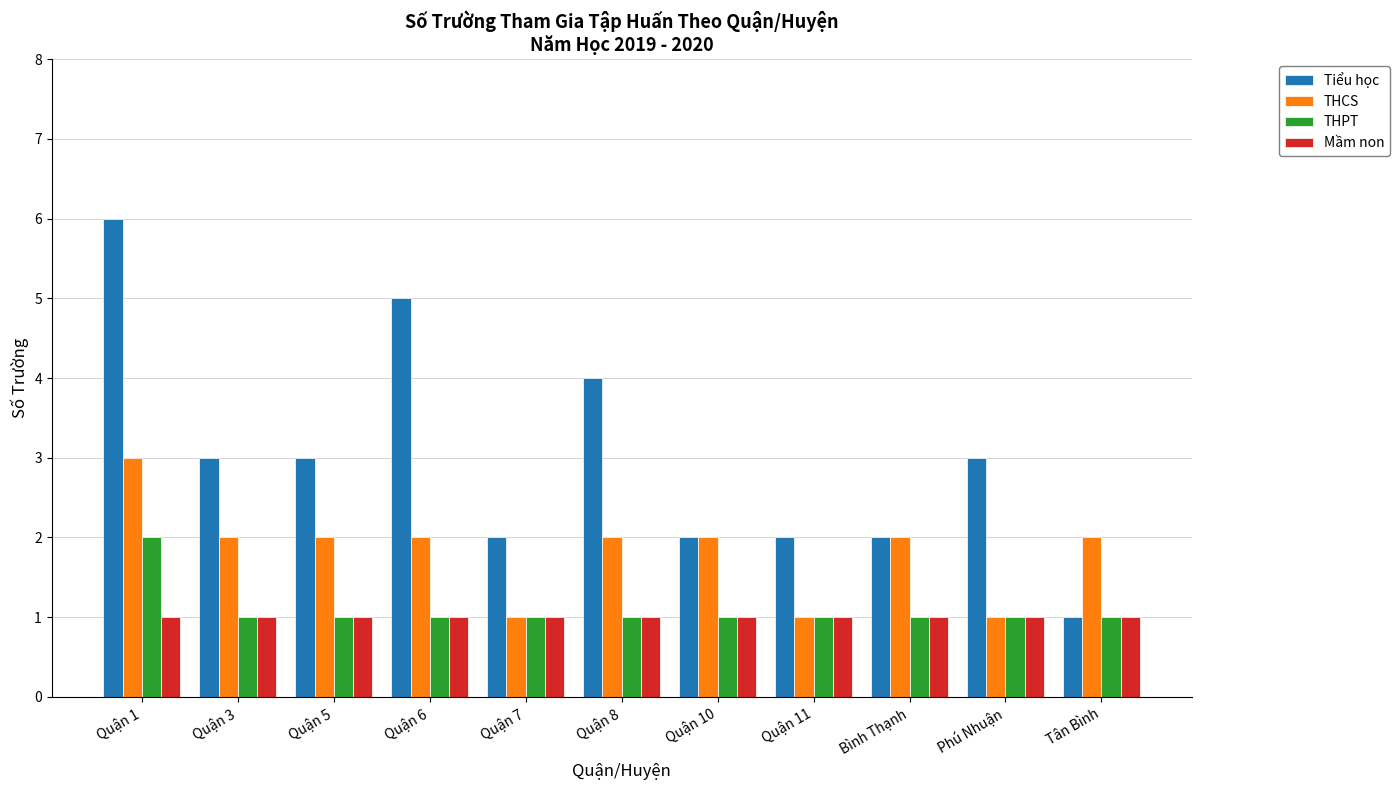

At which category is the sum across all series the highest?

Quận 1